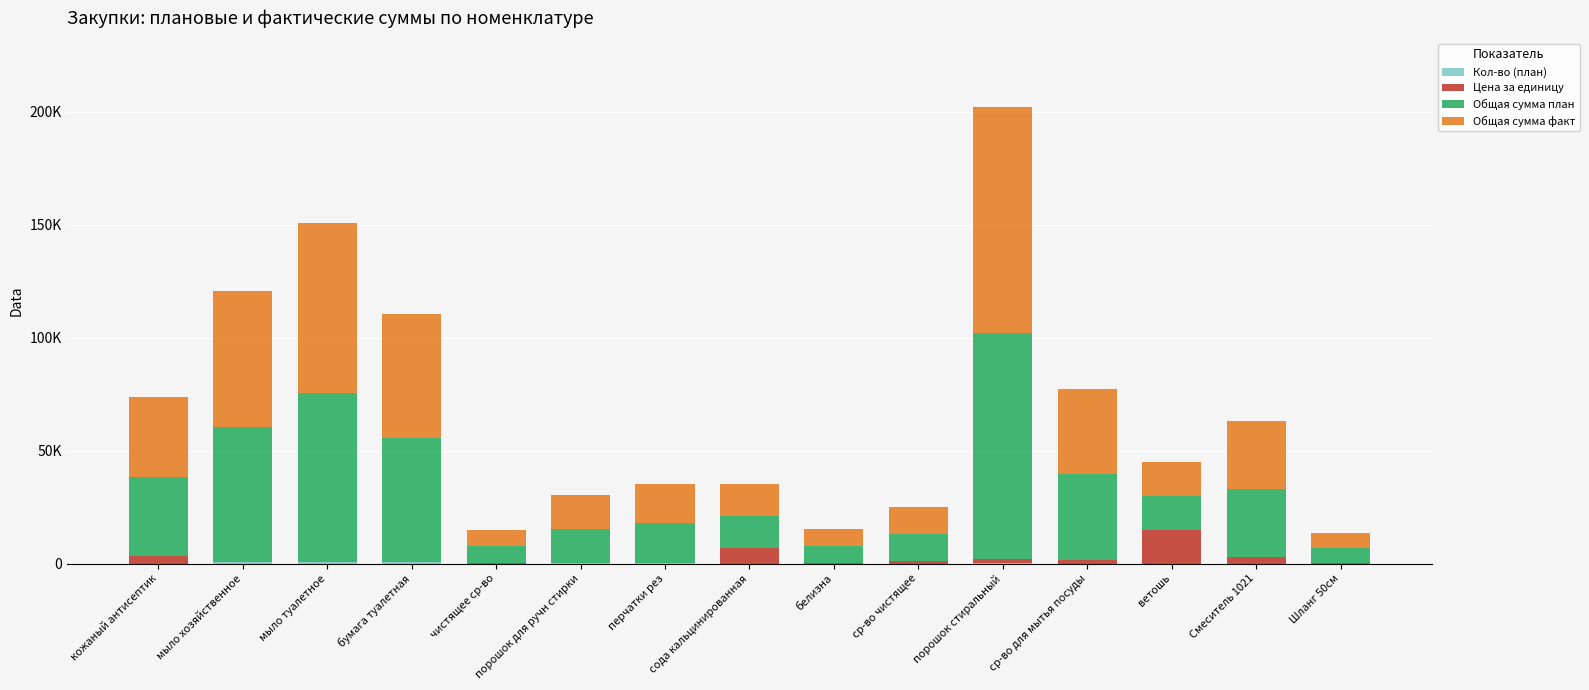

What is the sum of all Цена за единицу values?

35215.4